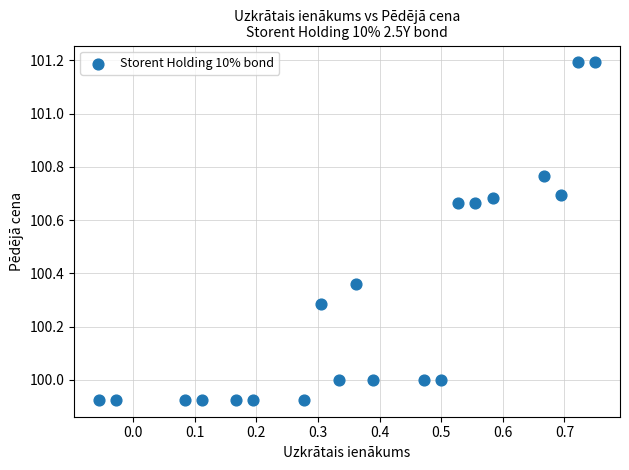

What is the range of X values (max minus min)?

0.8